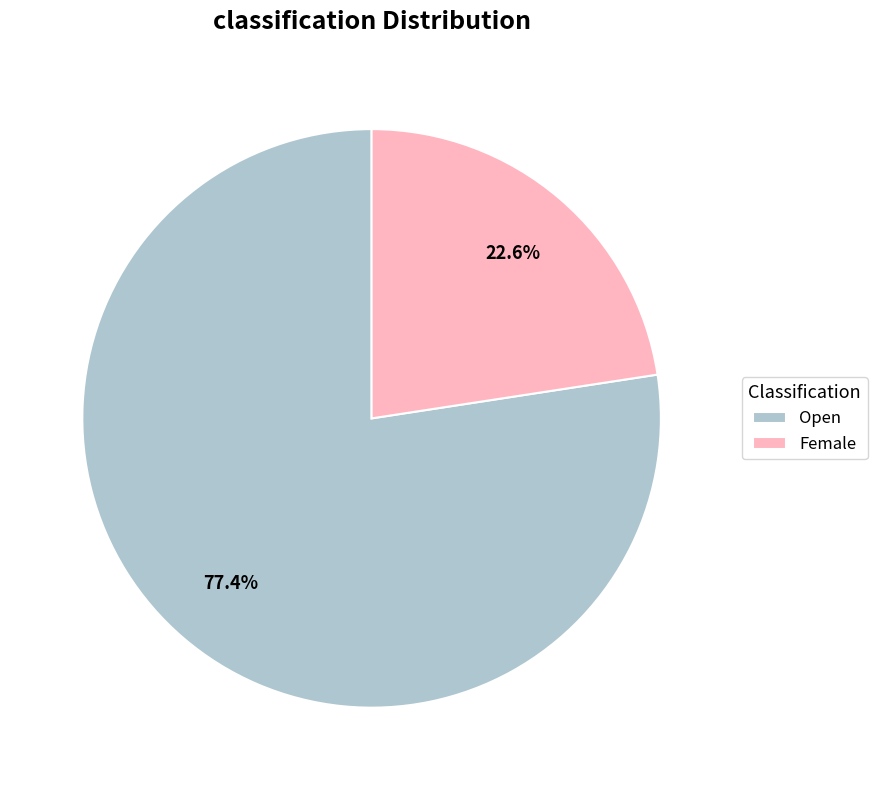

Is Open the majority of the pie?

Yes